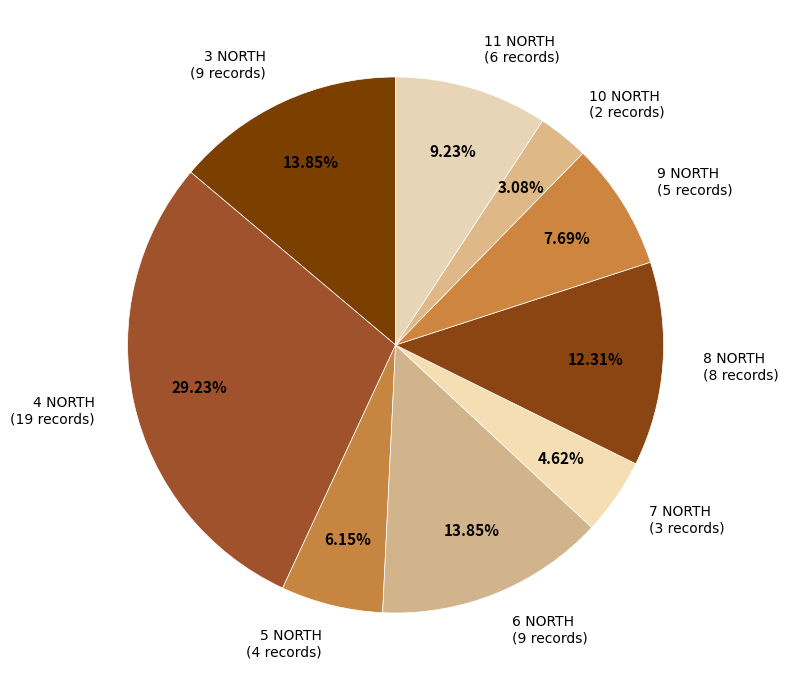

Which has a higher value, 9 NORTH or 10 NORTH?

9 NORTH